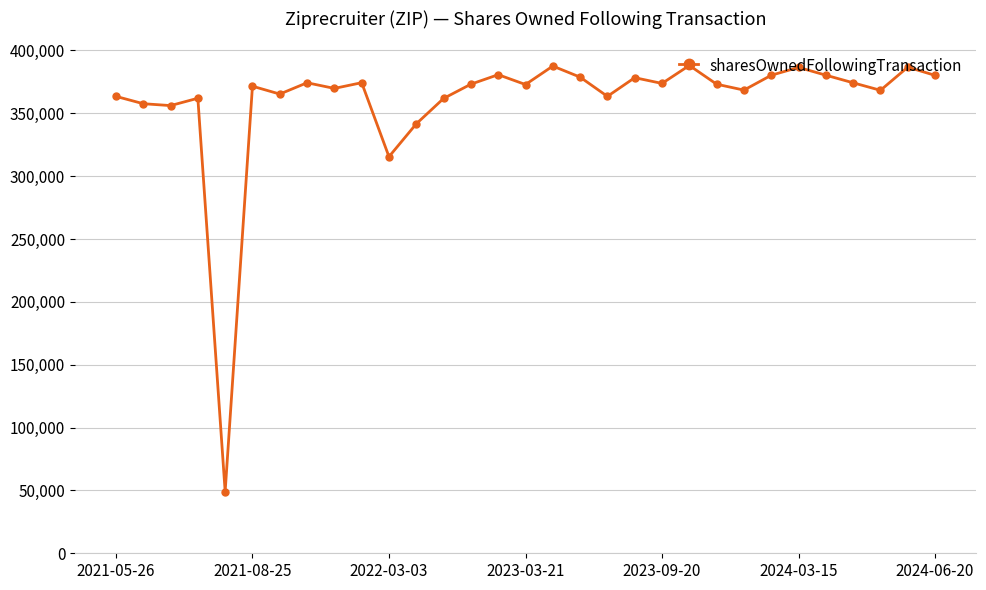

True or false: the data has more than 1 interior local peaks.

True